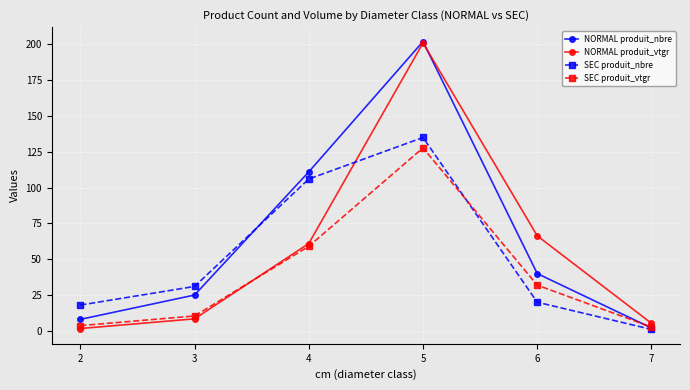

Which series ends up on top after the final intersection of SEC produit_vtgr and NORMAL produit_nbre?

SEC produit_vtgr